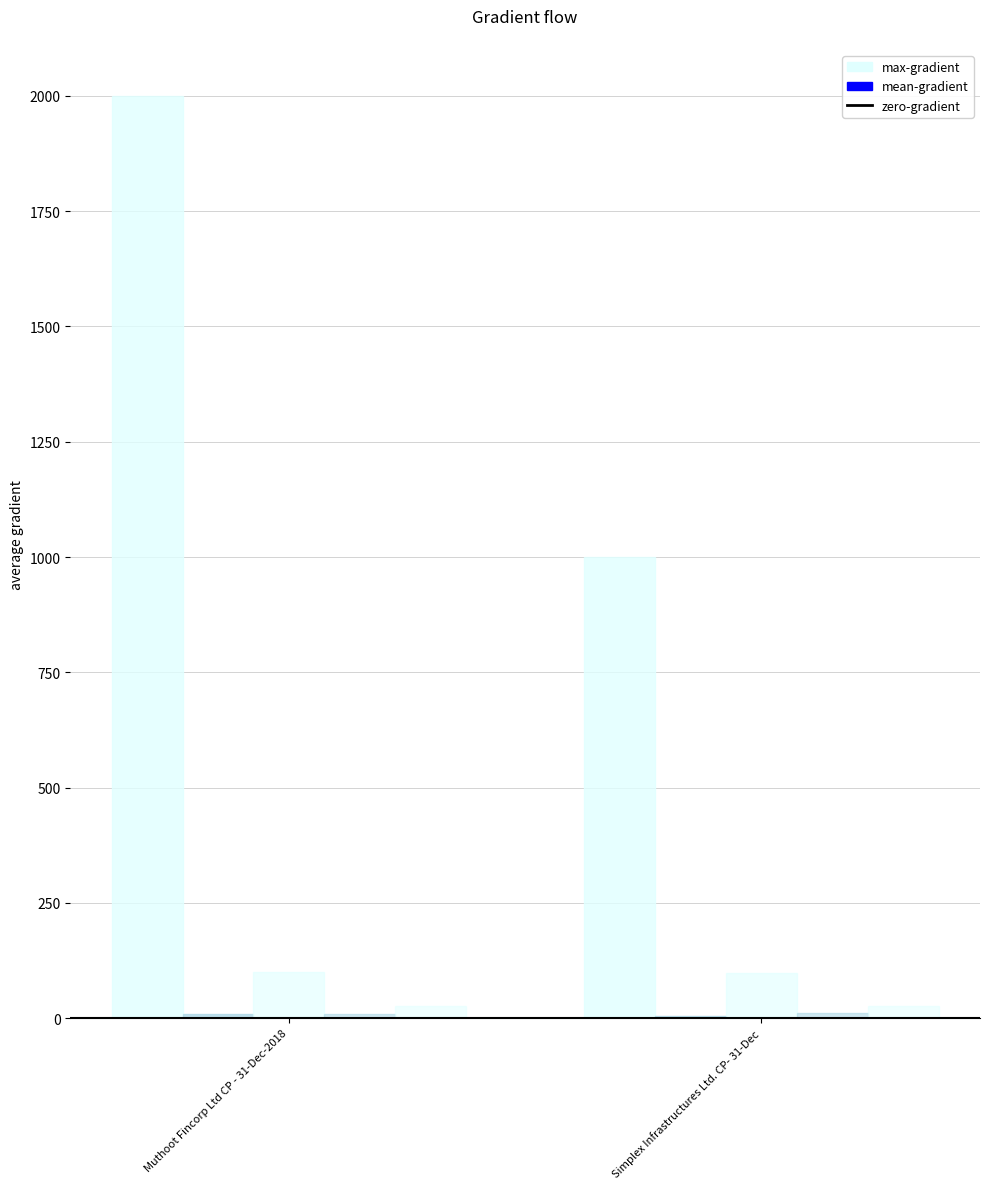

Does the chart contain stacked bars?

No